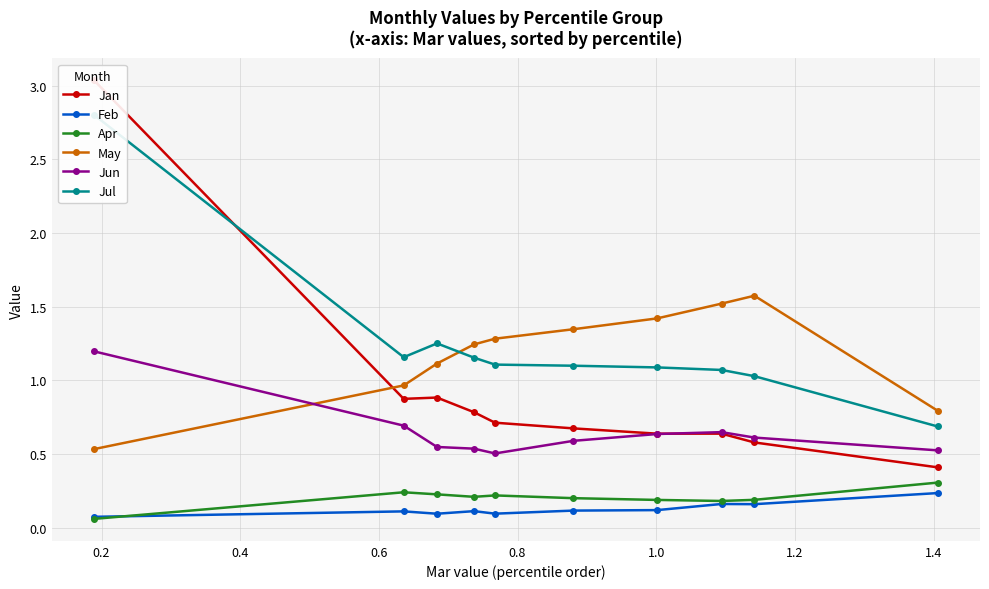

What are all the series names shown in the legend?

Jan, Feb, Apr, May, Jun, Jul